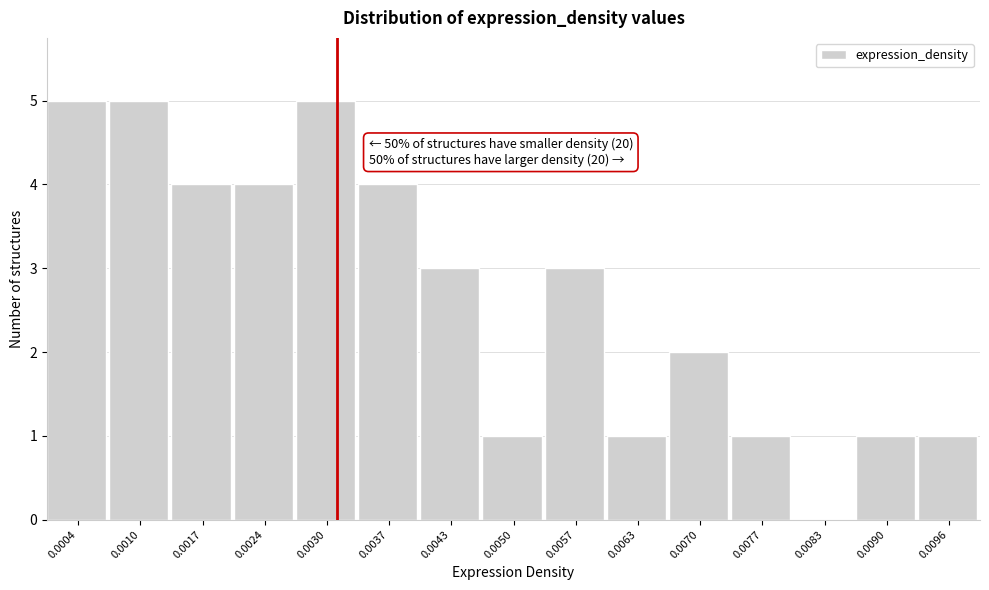

Reading left to right, what are all the values shown in this chart?

0.0004=5	0.0010=5	0.0017=4	0.0024=4	0.0030=5	0.0037=4	0.0043=3	0.0050=1	0.0057=3	0.0063=1	0.0070=2	0.0077=1	0.0083=0	0.0090=1	0.0096=1